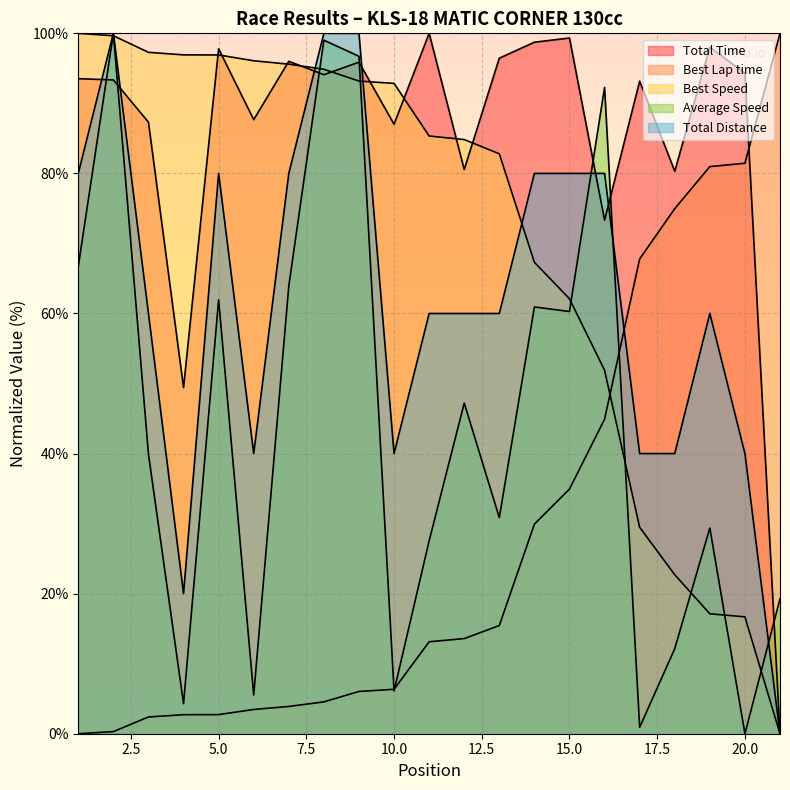

List the series in order of their peak value, lowest first.

Total Time, Best Lap time, Best Speed, Average Speed, Total Distance